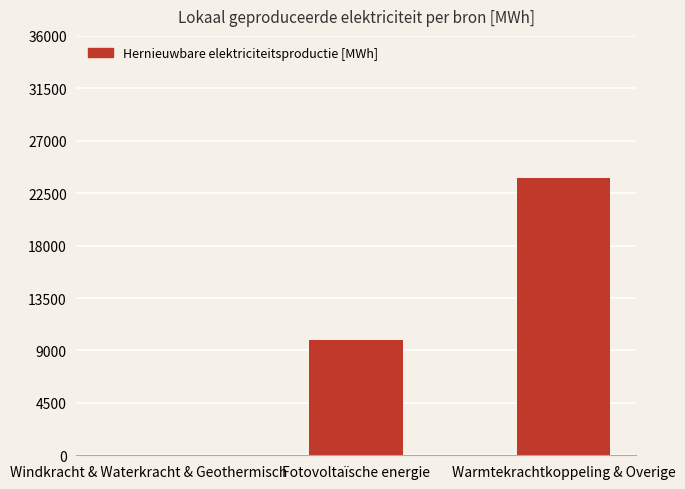

Where does the data first go above 9875?

Fotovoltaïsche energie